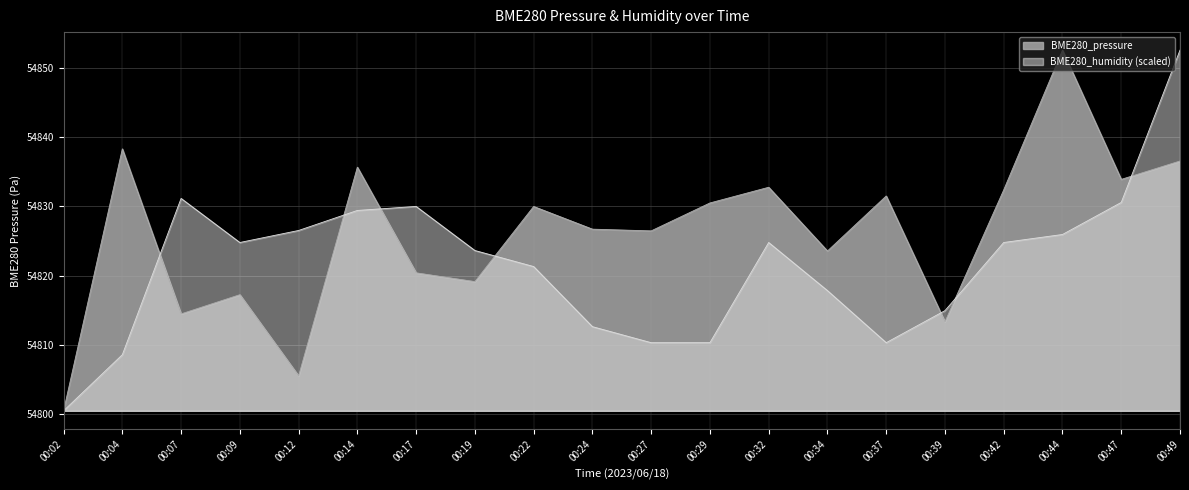

What is the sum of all BME280_humidity values?

1096430.7